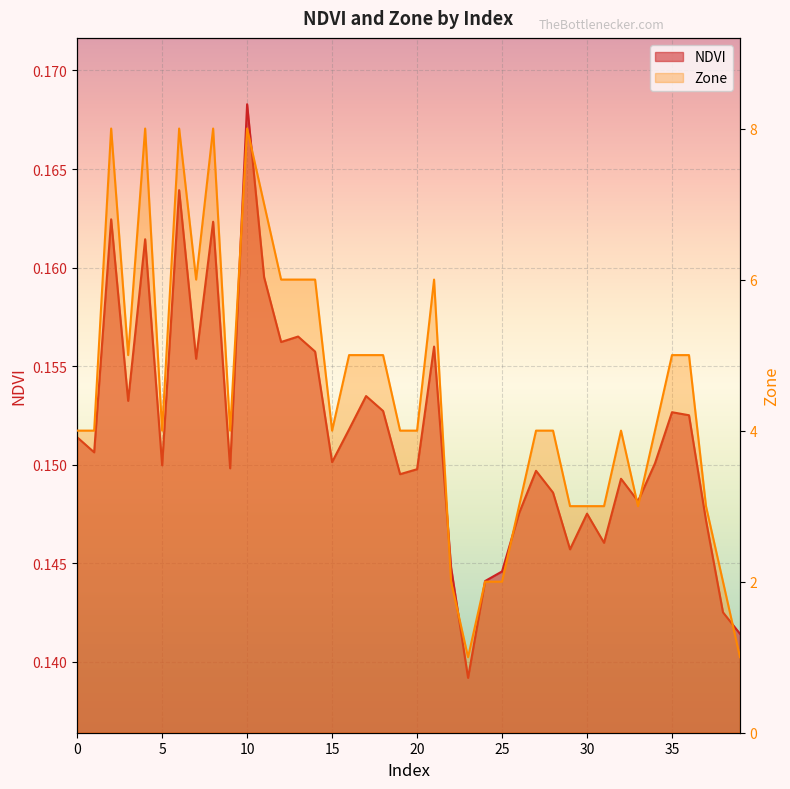

Which has a higher value, 18 or 6?

6